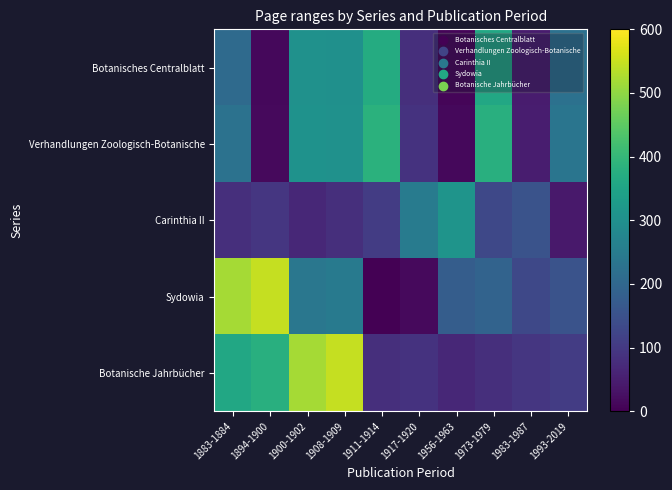

Which has a higher value, 1894-1900 or 1883-1884?

1883-1884